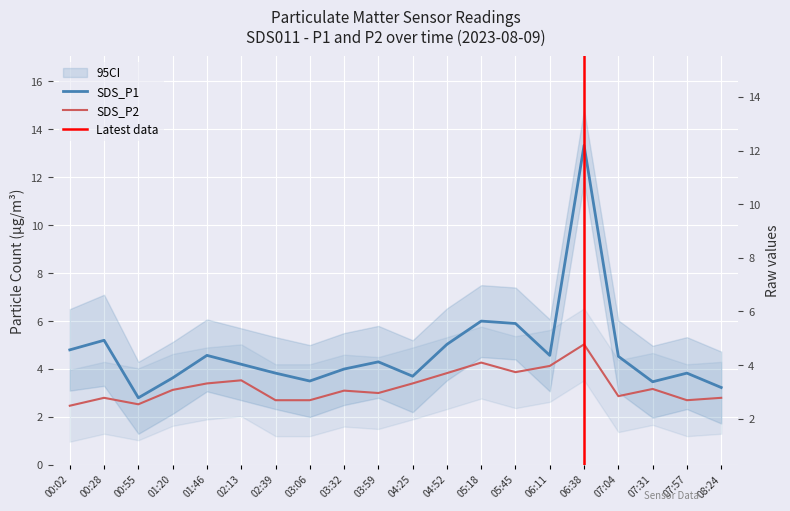

What position from the left is 02:13?

6